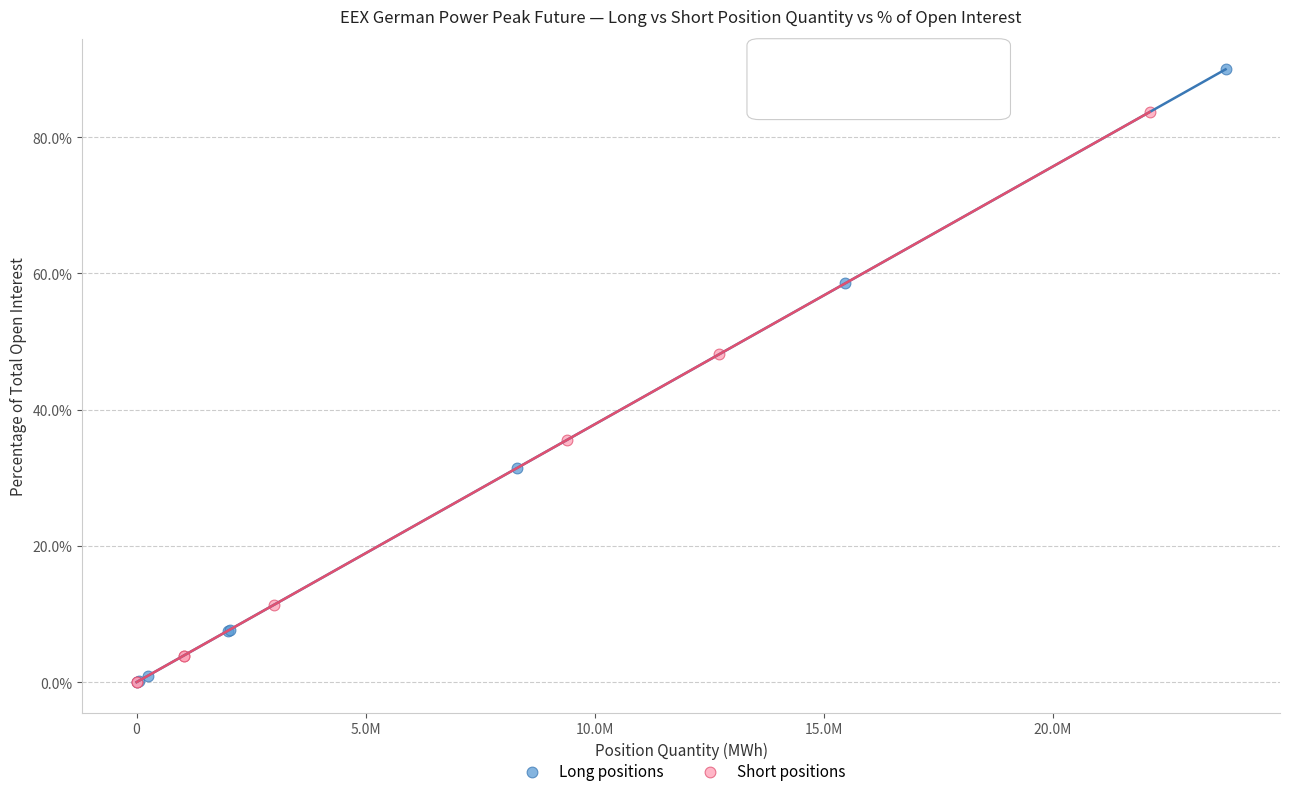

Which series has the largest Y range (max minus min)?

Long positions